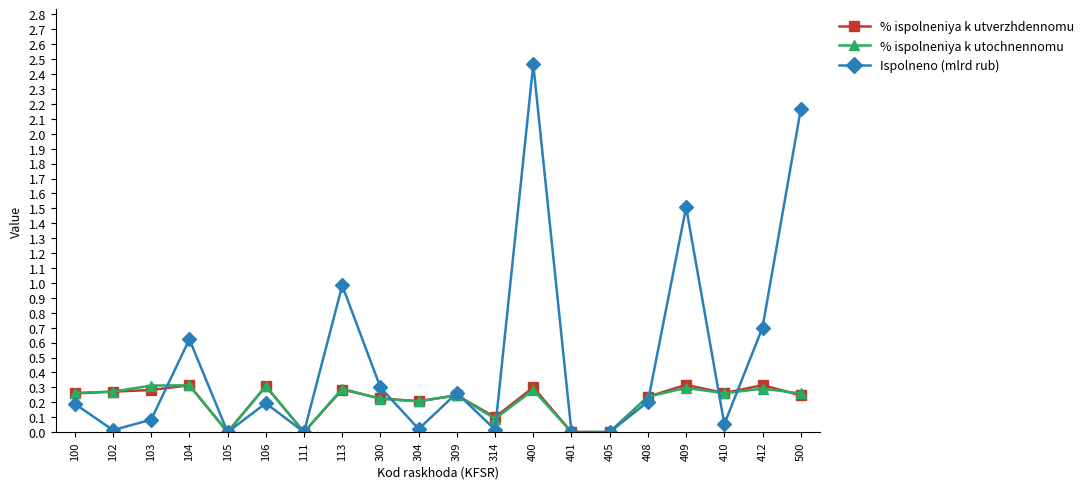

The Ispolneno (mlrd rub) series shows 0.7 at 412. True or false?

True